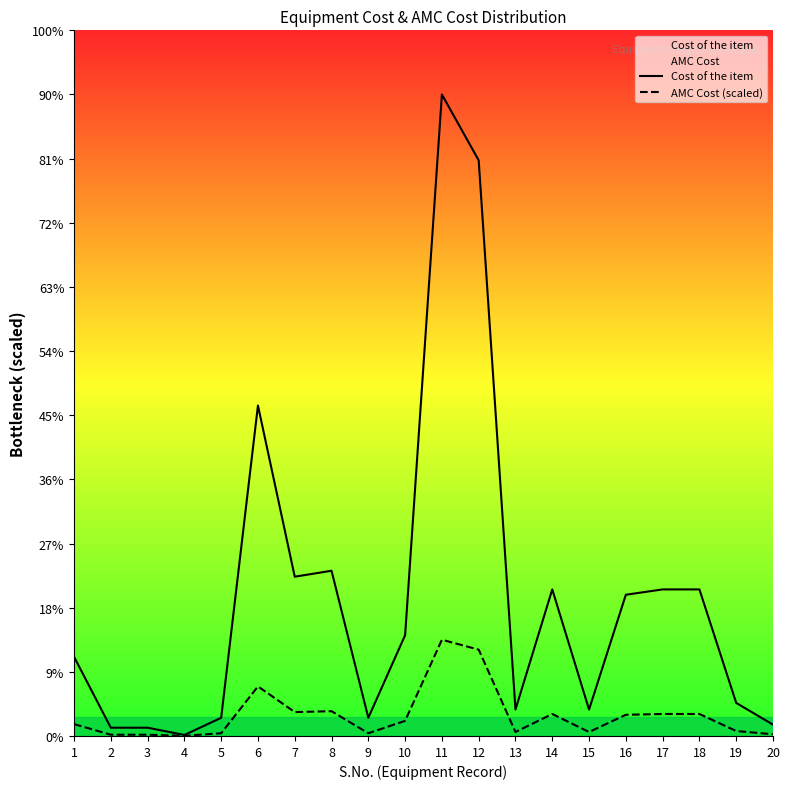

Read the Cost of the item value at 17.

22847.7